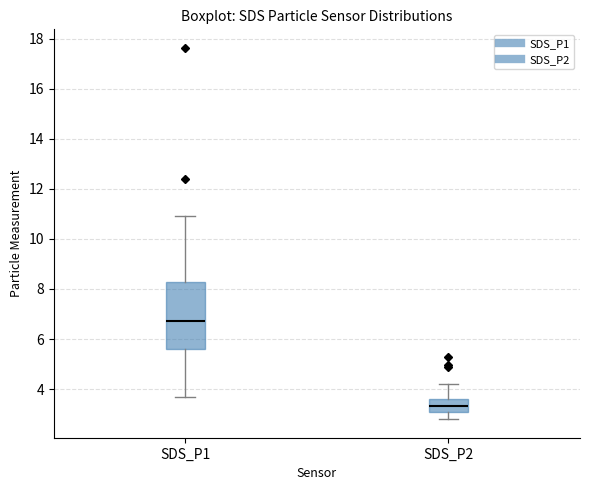

Which box's median line is the highest?

SDS_P1